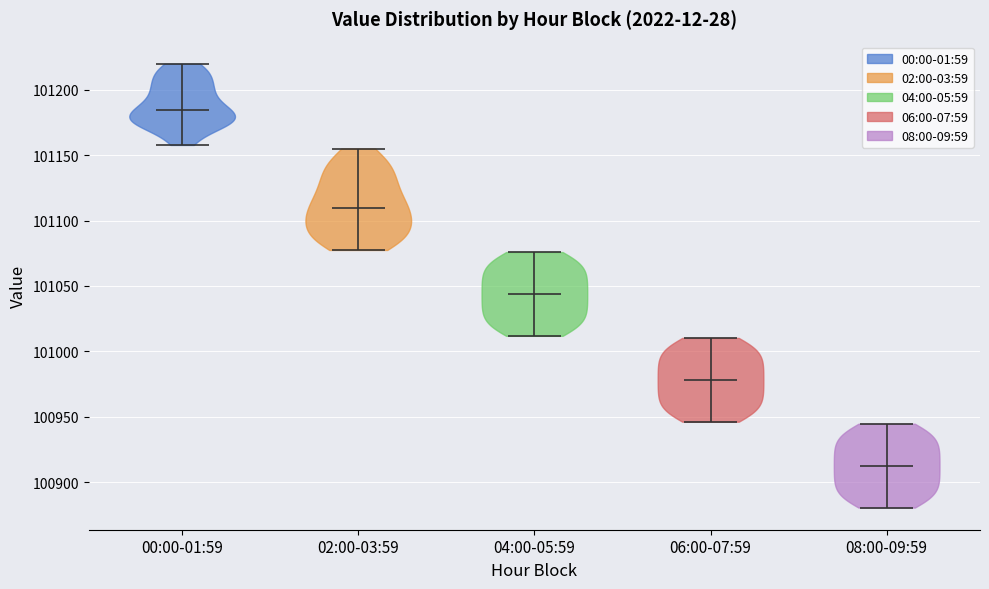

Reading left to right, read every violin against the y-axis: where its median line is, and the lowest and highest points it reaches. The values are not printed on the chart, so give them approximately, as read against the axis.

00:00-01:59: median line 101185, lowest point 101160, highest point 101220
02:00-03:59: median line 101110, lowest point 101080, highest point 101155
04:00-05:59: median line 101045, lowest point 101010, highest point 101075
06:00-07:59: median line 100980, lowest point 100945, highest point 101010
08:00-09:59: median line 100915, lowest point 100880, highest point 100945